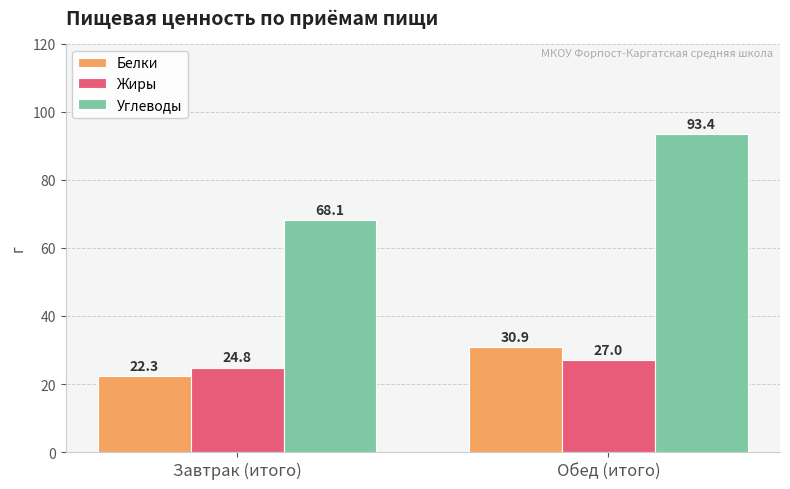

Reading right to left, list all the values displayed in this chart.

Белки: Обед (итого)=30.9	Завтрак (итого)=22.3
Жиры: Обед (итого)=27.0	Завтрак (итого)=24.8
Углеводы: Обед (итого)=93.4	Завтрак (итого)=68.1